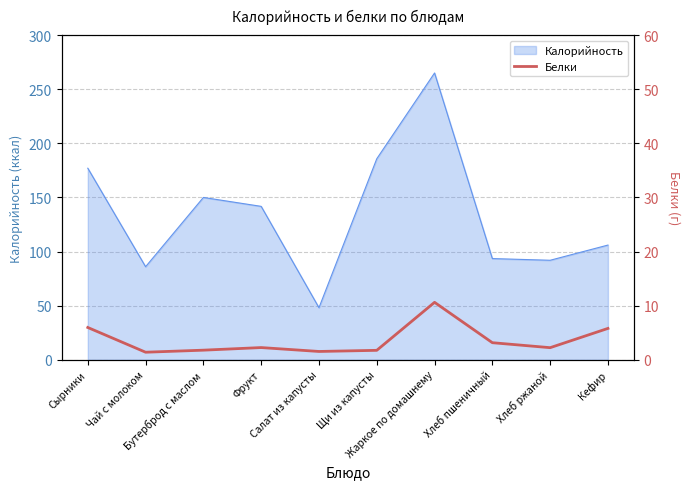

Count the number of categories in the chart.

10